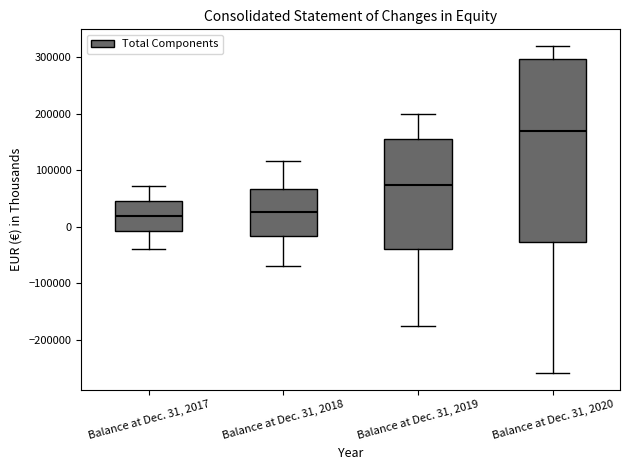

Where does the upper whisker of the box for Balance at Dec. 31, 2020 end on the y-axis? The values are not printed on the chart, so give them approximately, as read against the axis.

320000